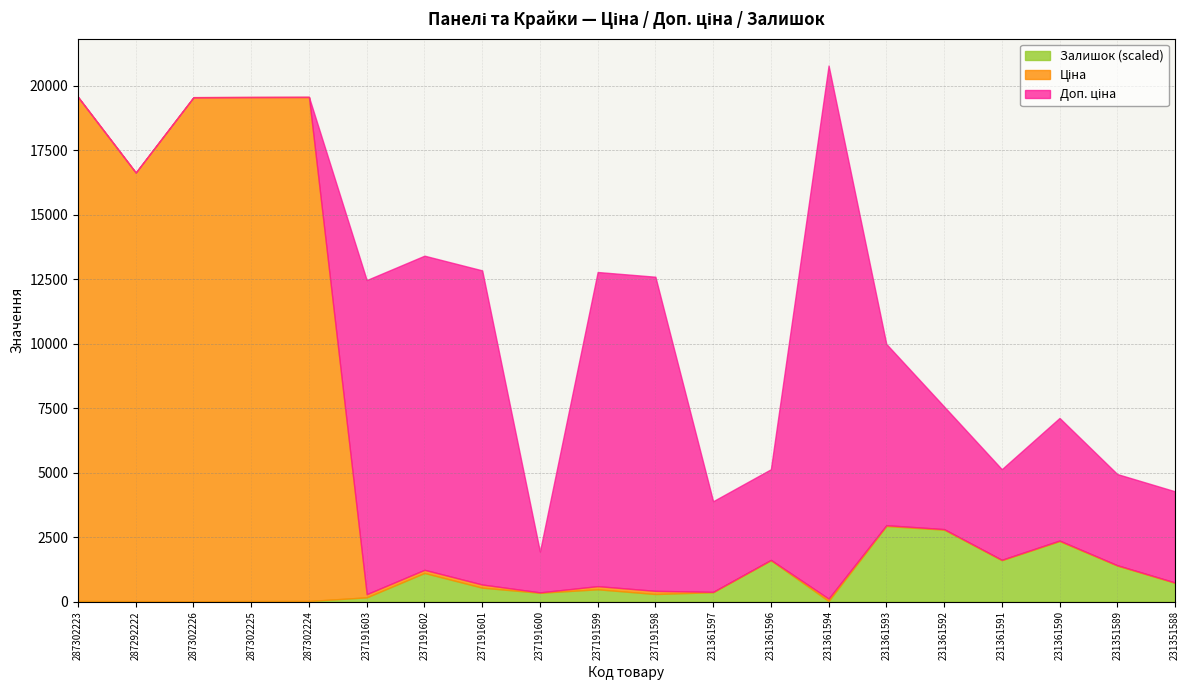

Between 287302226 and 237191603, which is larger?

287302226